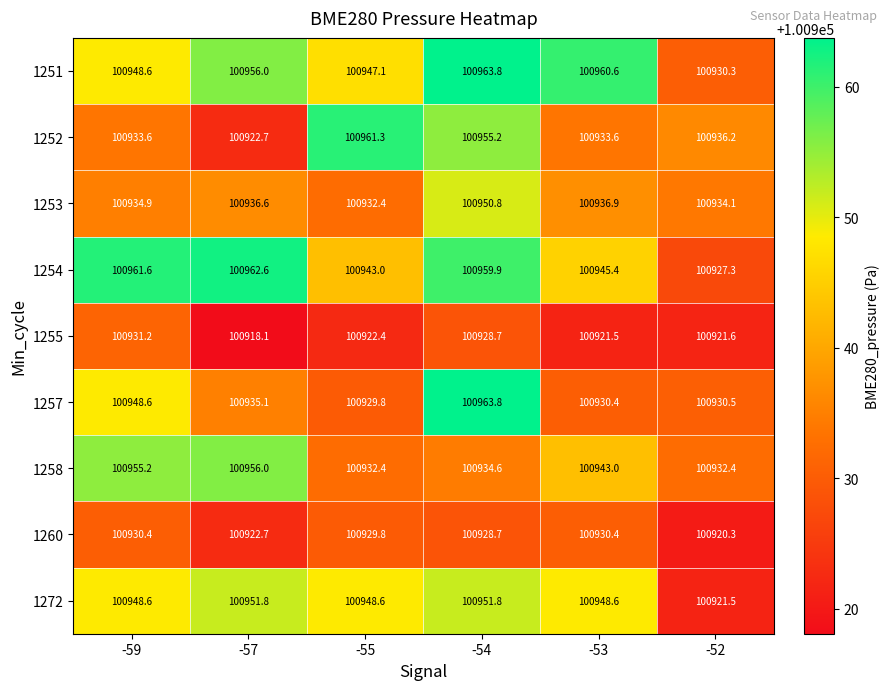

What is the approximate value of 1260 at -53?

100930.4